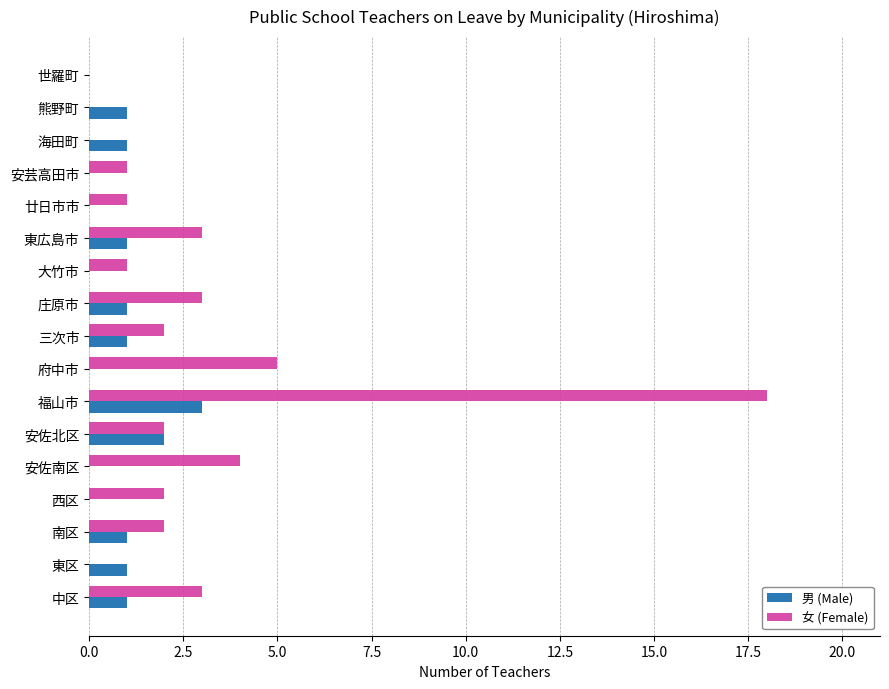

The 女 (Female) series shows 1 at 廿日市市. True or false?

True